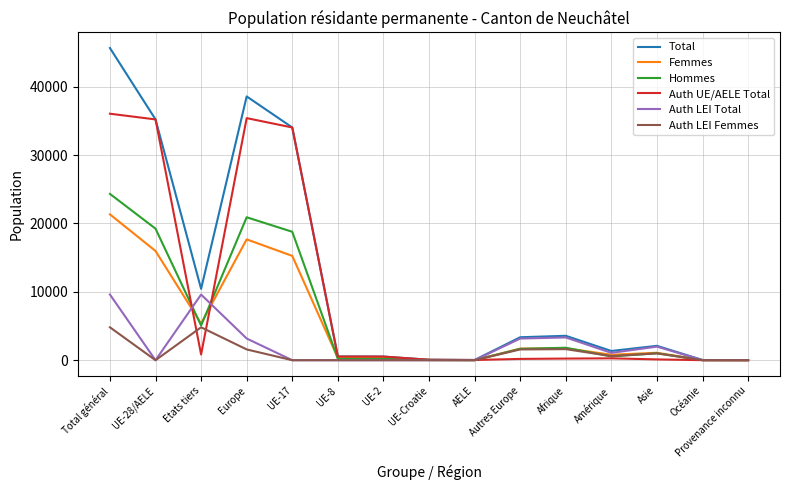

Rank the series by their maximum value, from highest to lowest.

Total, Auth UE/AELE Total, Hommes, Femmes, Auth LEI Total, Auth LEI Femmes